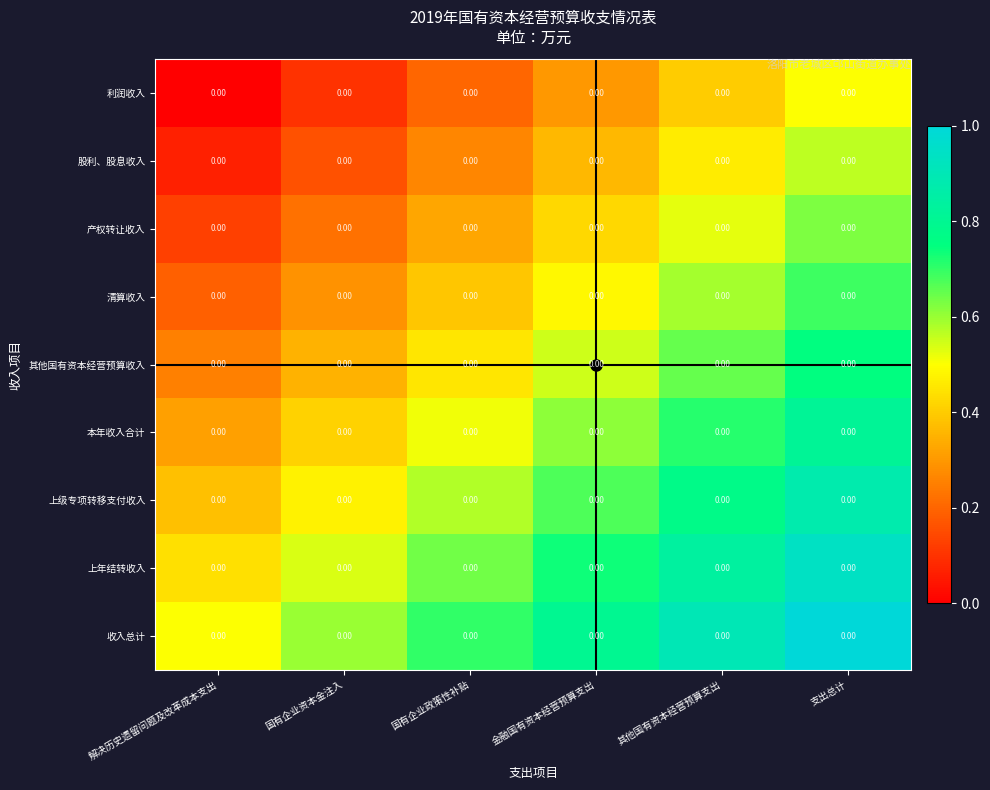

List the series in order of their peak value, highest first.

收入总计, 上年结转收入, 上级专项转移支付收入, 本年收入合计, 其他国有资本经营预算收入, 清算收入, 产权转让收入, 股利、股息收入, 利润收入